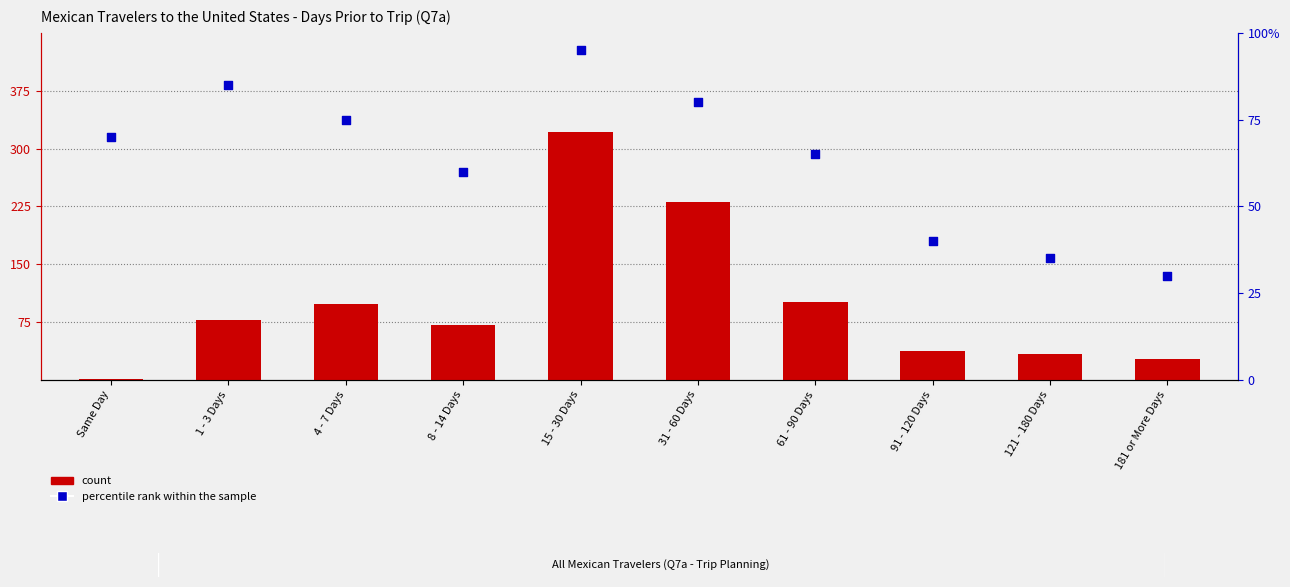

Is the value of percentile rank within the sample at 31 - 60 Days greater than the value of count at Same Day?

Yes